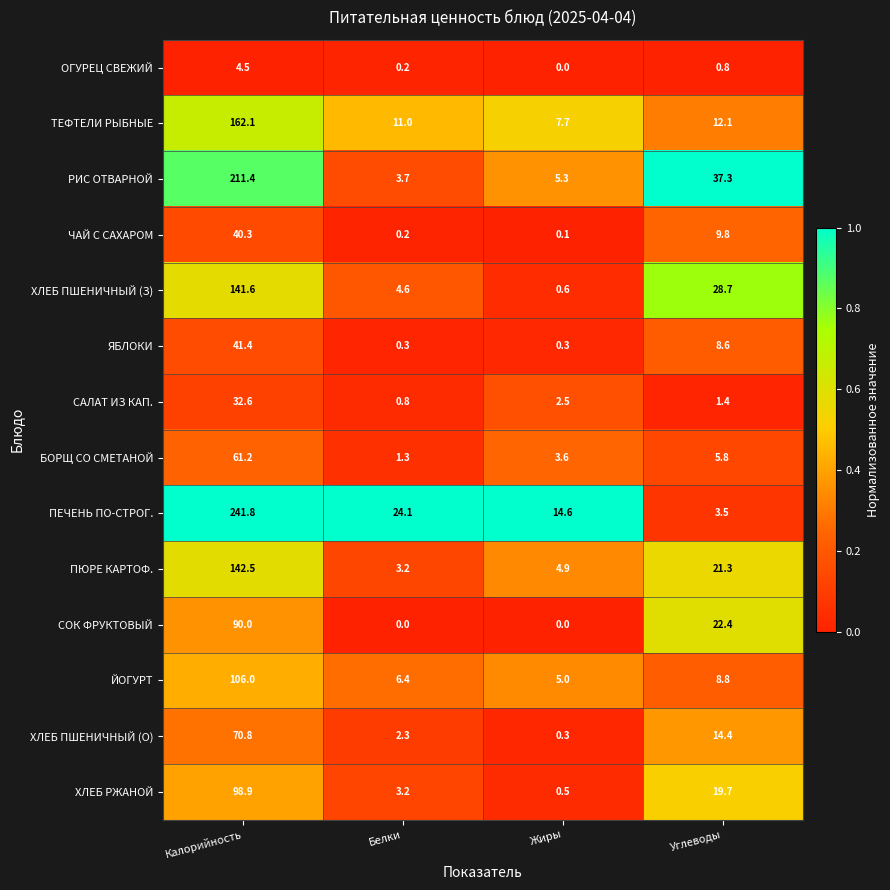

Which series has the largest range (max minus min)?

ПЕЧЕНЬ ПО-СТРОГ.